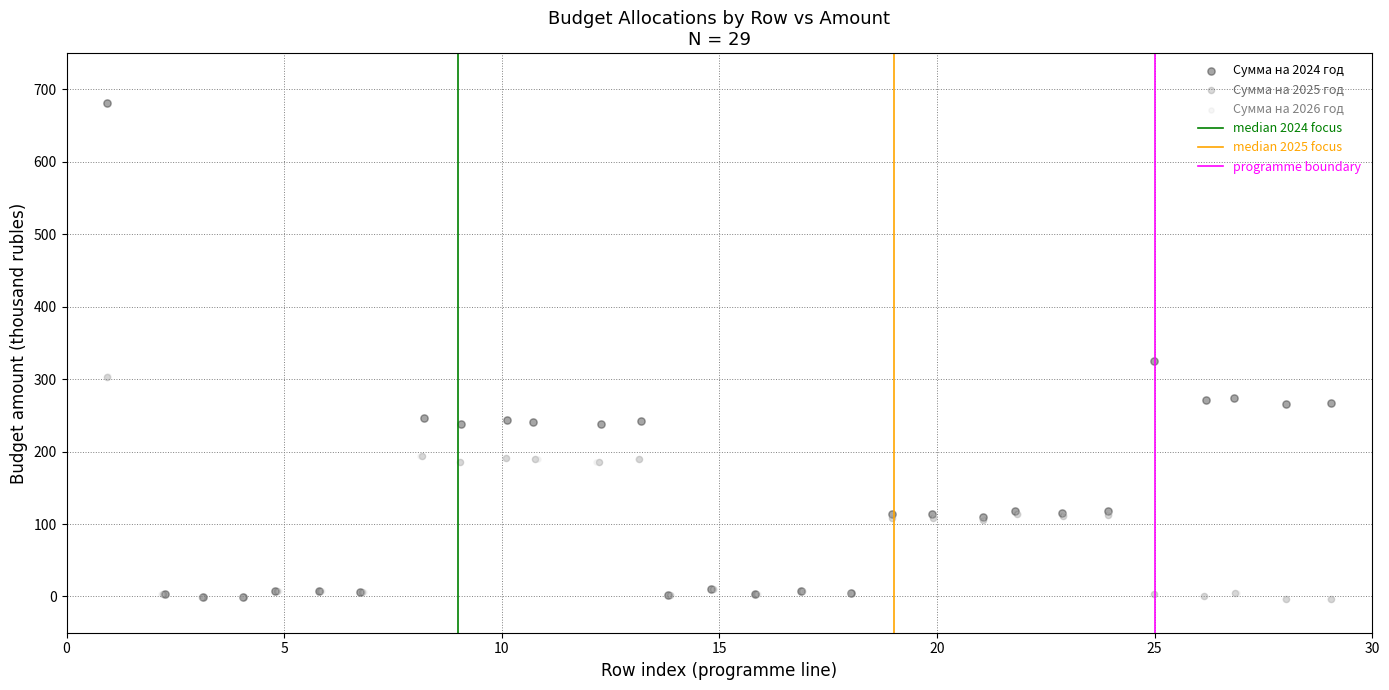

Which series has the largest Y range (max minus min)?

Сумма на 2024 год